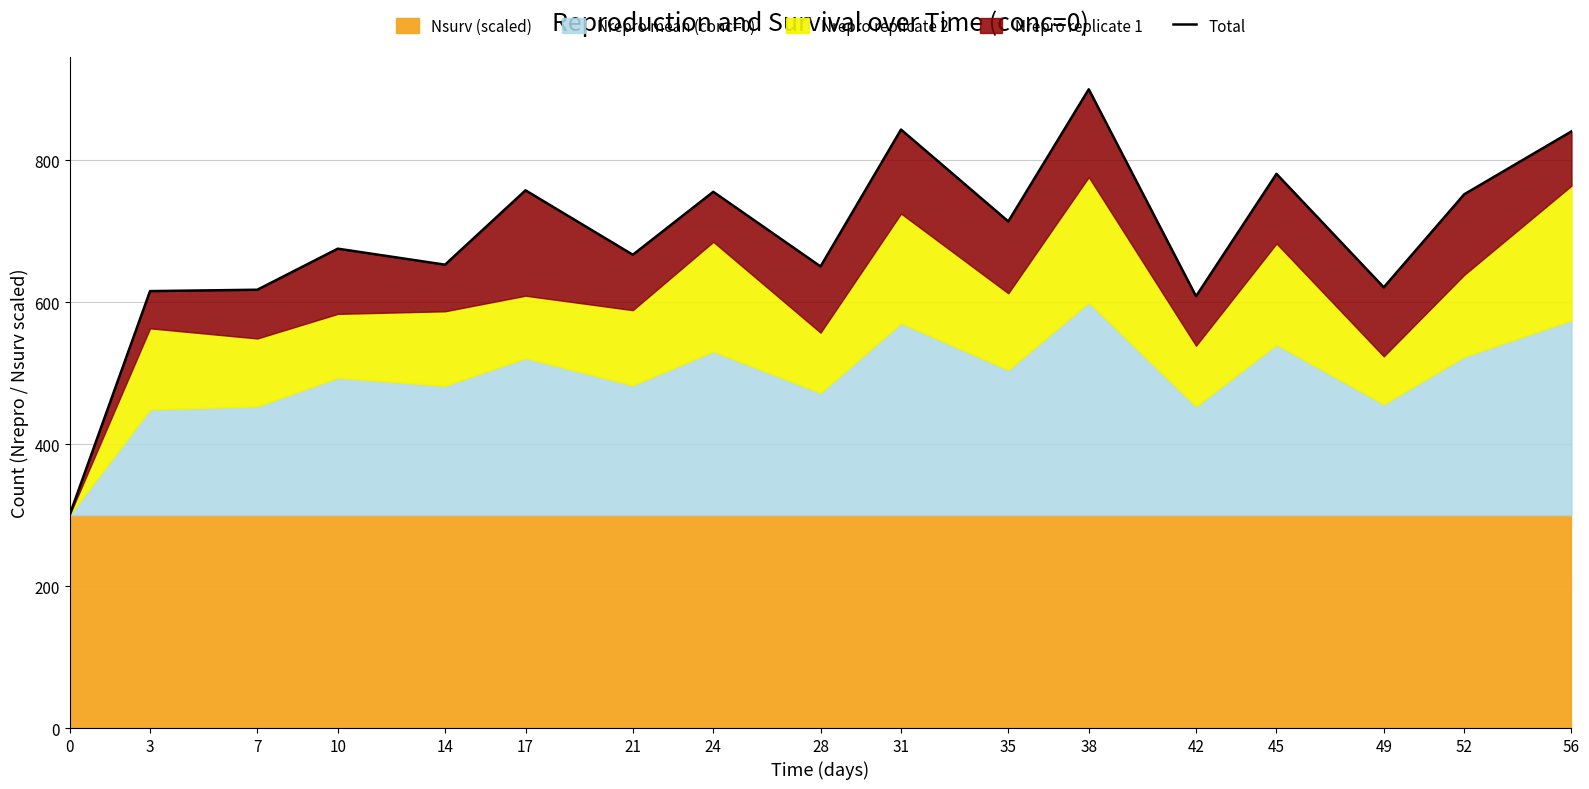

At which category does the data reach its first local peak?

10